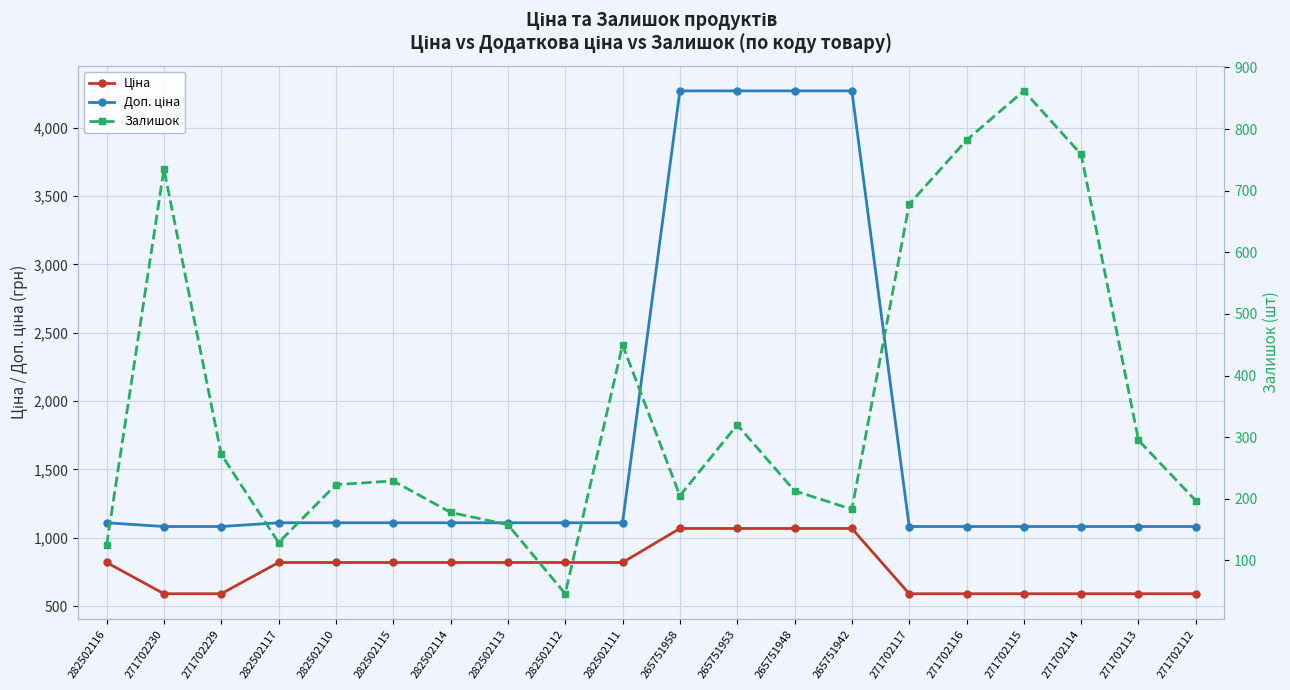

True or false: Ціна and Доп. ціна intersect in this chart.

False